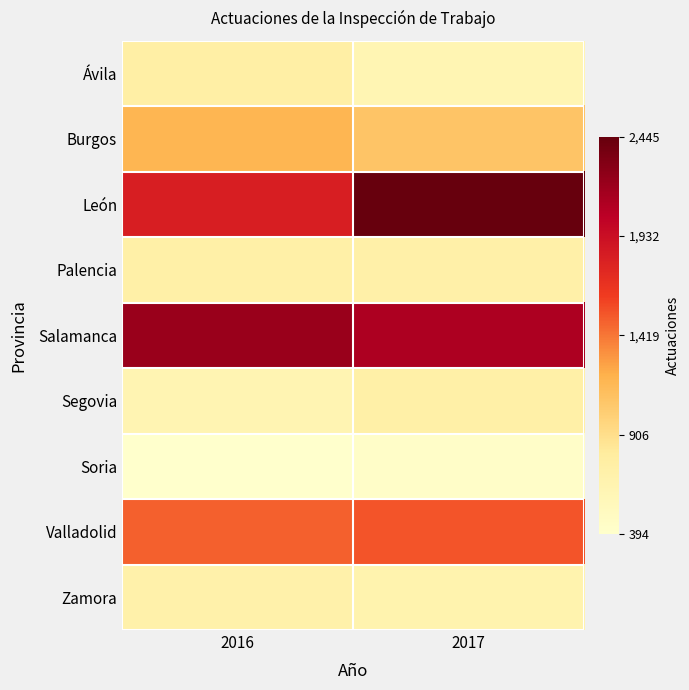

Which category has the highest value across all series?

2017